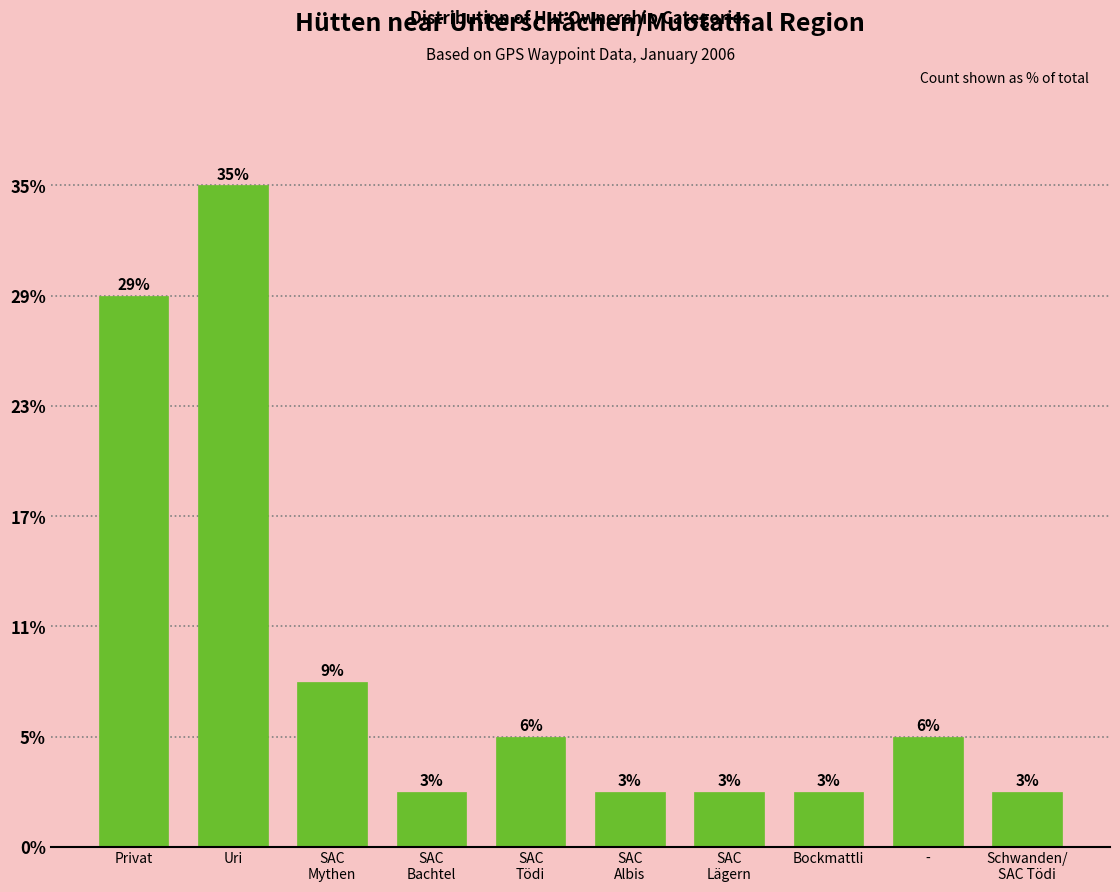

What position from the right is -?

2